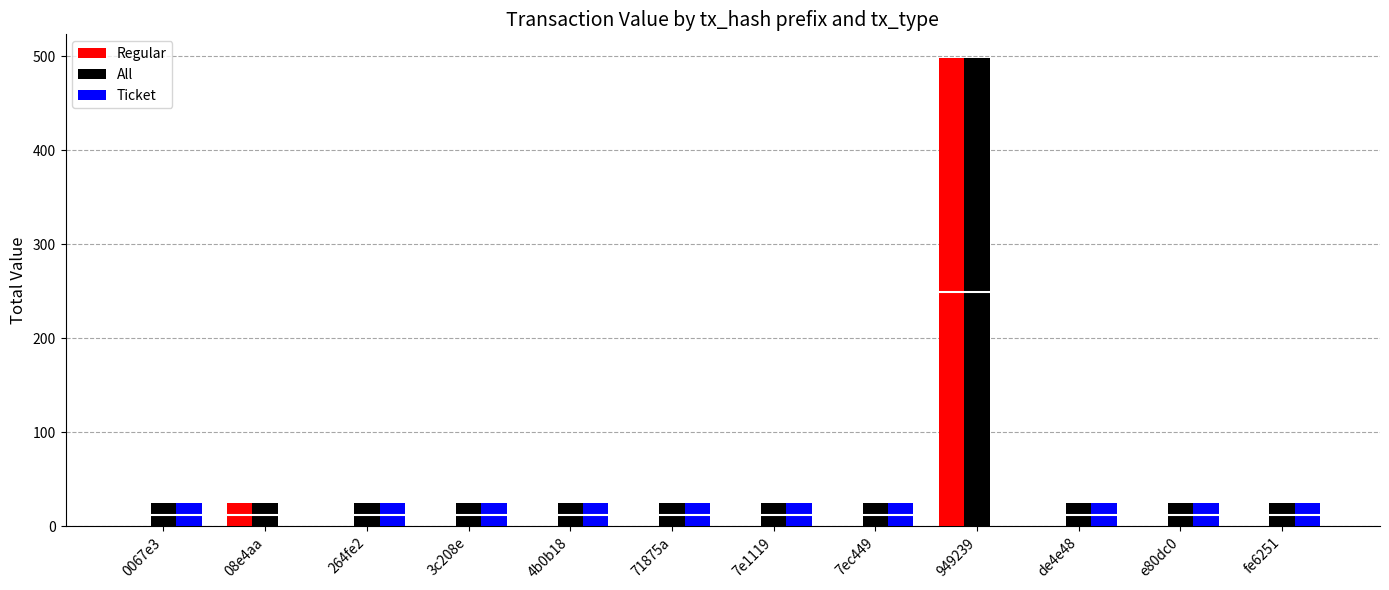

Which series has the largest total across all categories?

All